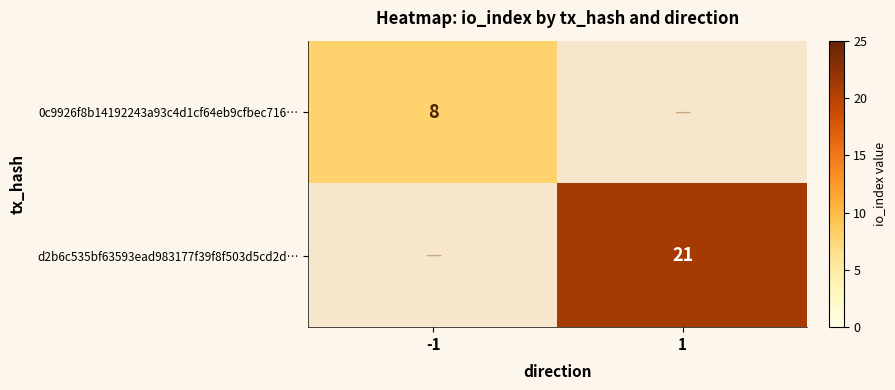

The d2b6c535bf63593ead983177f39f8f503d5cd2d… series shows 36 at 1. True or false?

False